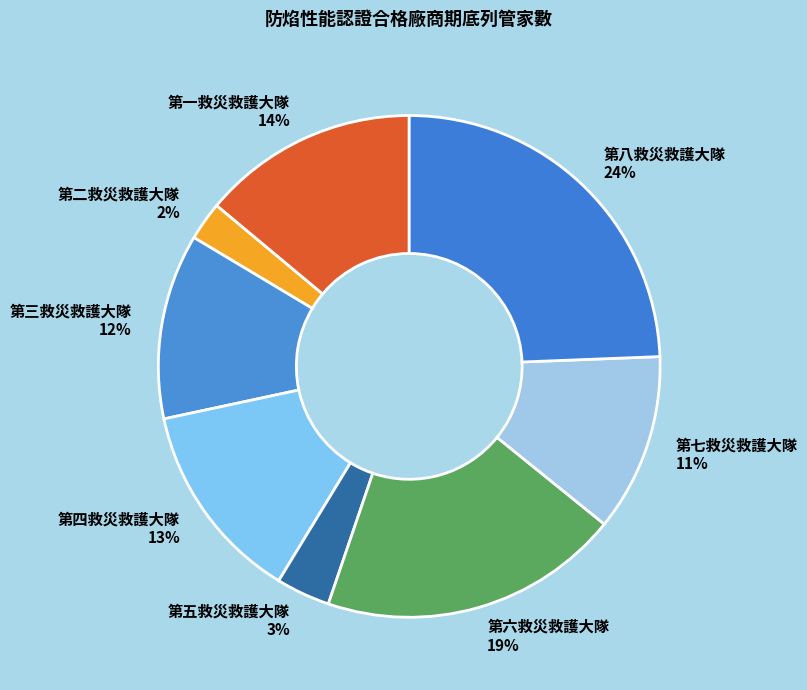

Which slice is the largest?

第八救災救護大隊